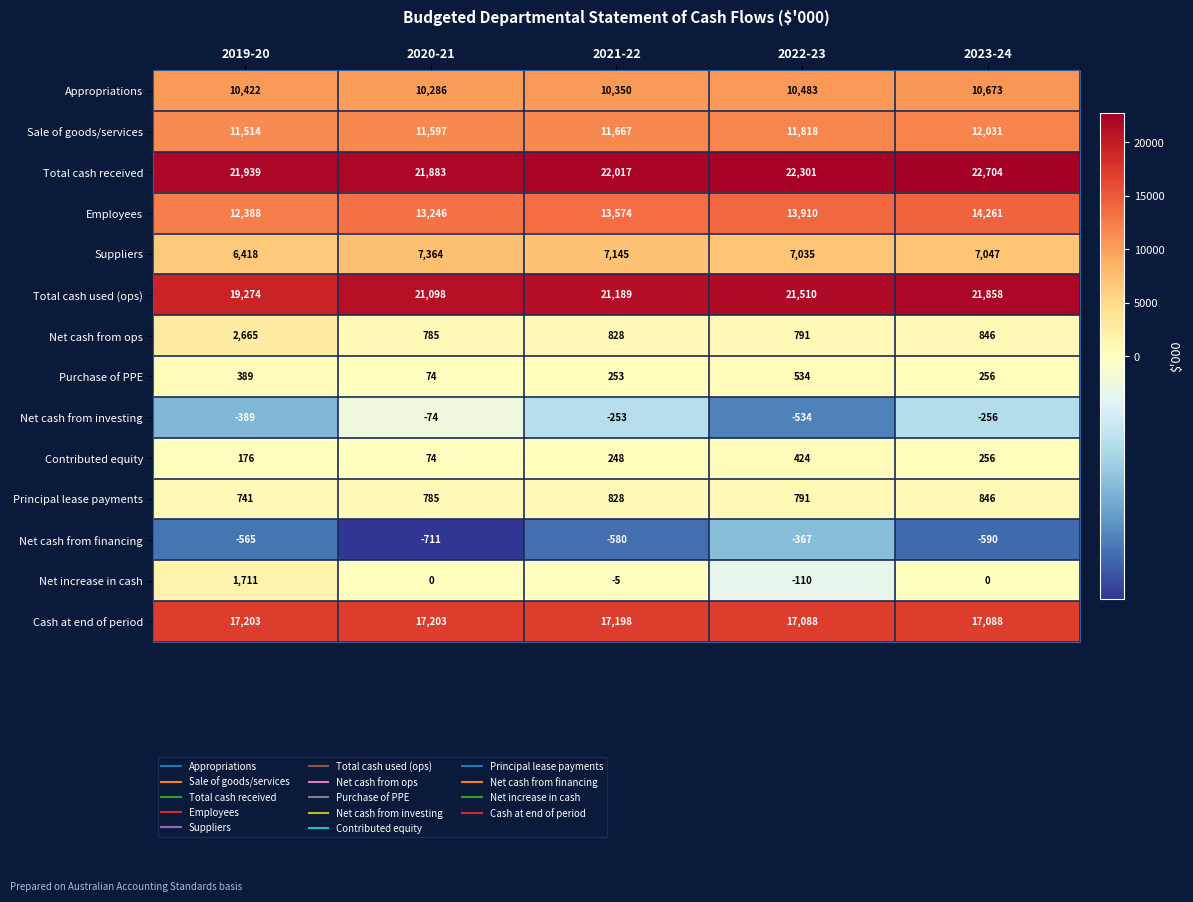

Count the number of data series in this chart.

14